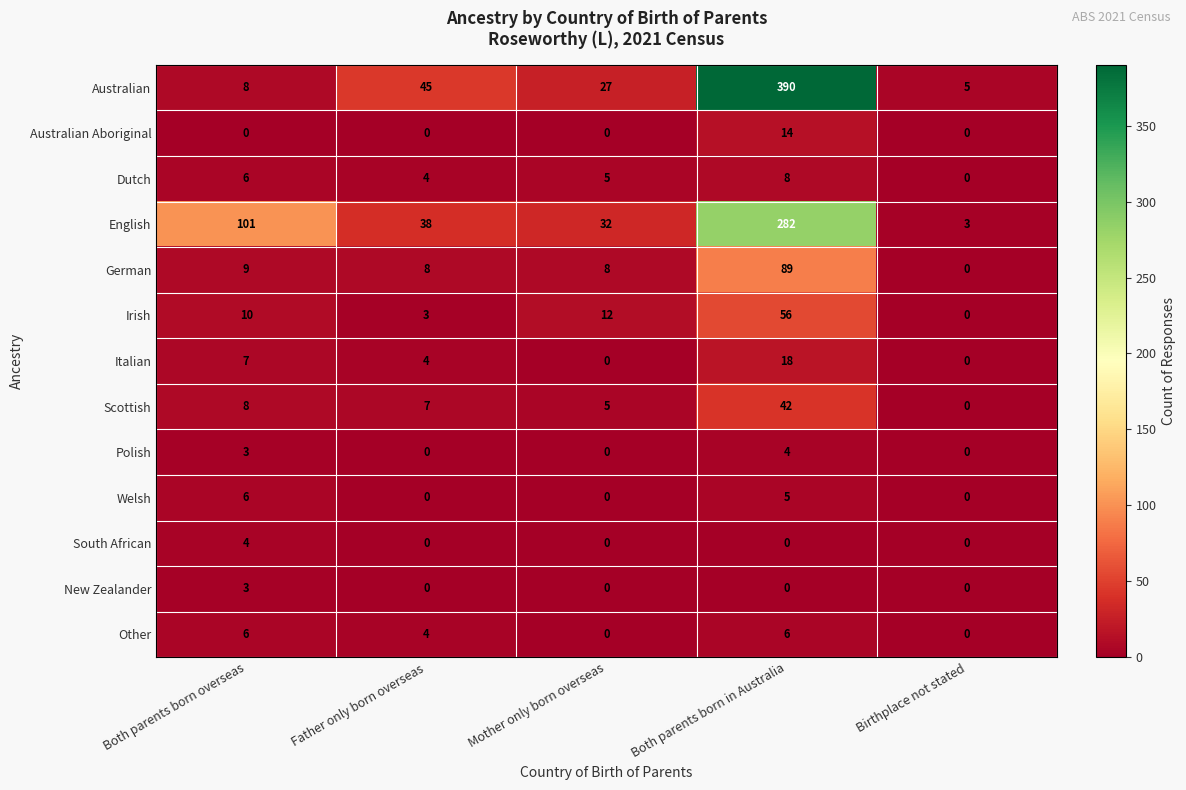

What is the spread (max minus min) of values at Both parents born in Australia?

390